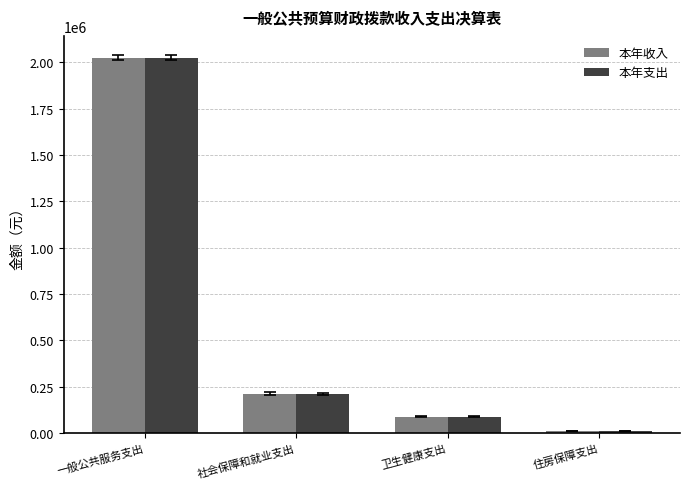

Is the value of 本年收入 at 住房保障支出 greater than the value of 本年支出 at 一般公共服务支出?

No